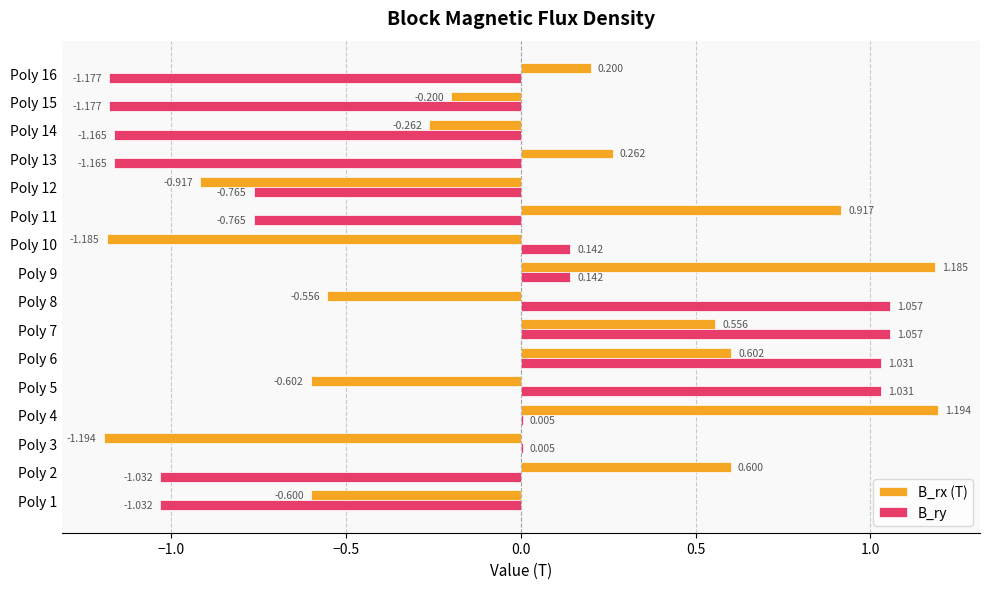

How many data points does each series have?

16